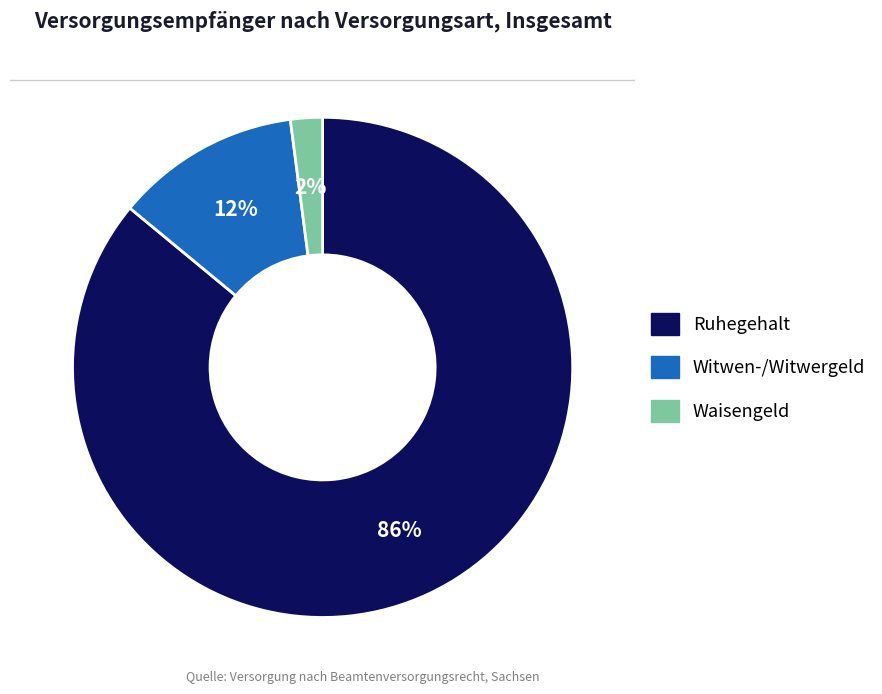

To the nearest percent, what is the average slice percentage?

33%